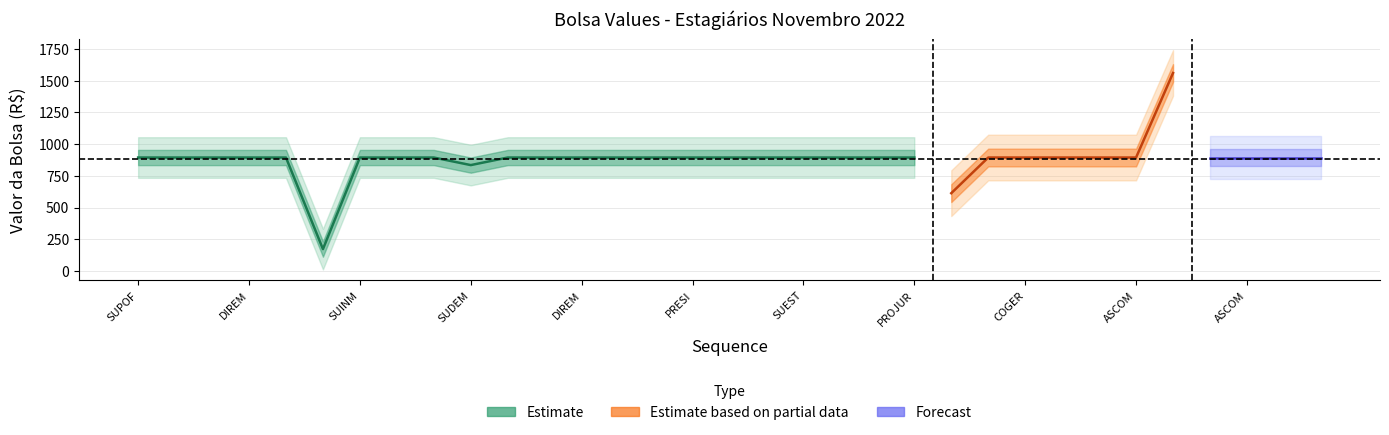

At how many categories does at least one series exceed 1540?

1